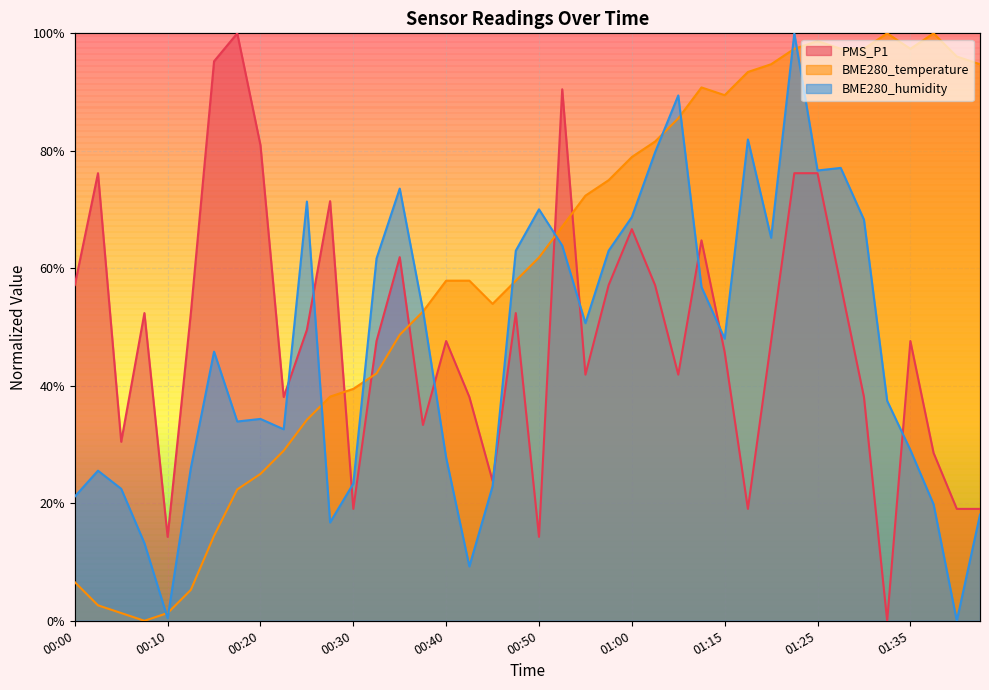

How many lines are shown in the chart?

3